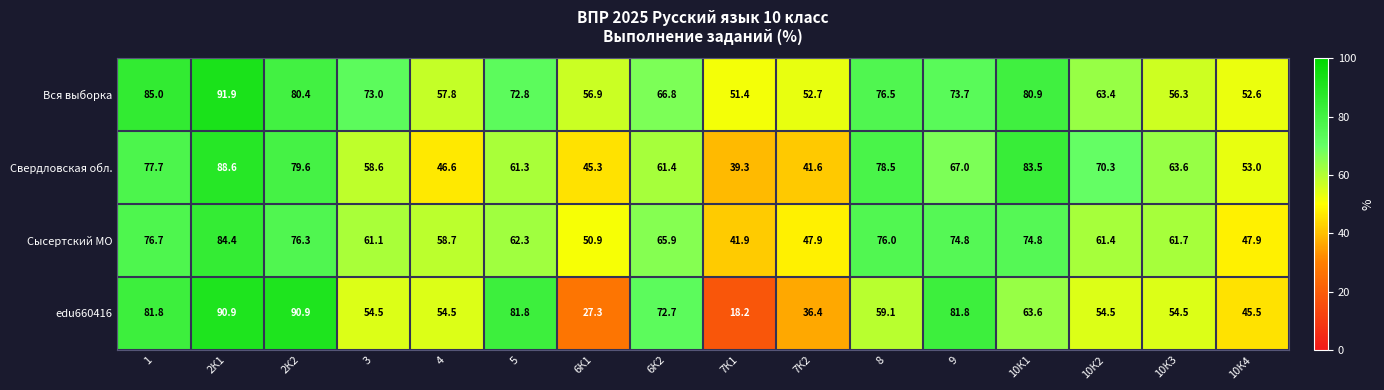

What is the sum of the Сысертский МО values at 1 and 7К1?

118.6